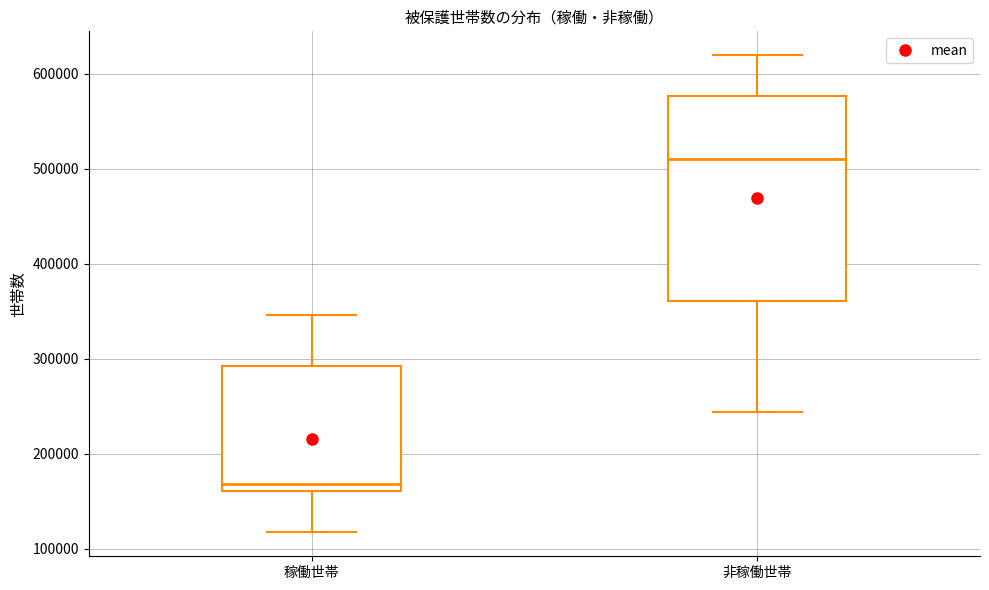

Reading left to right, read every box against the y-axis: the position of its median line, the range the box covers, and the ends of its whiskers. The values are not printed on the chart, so give them approximately, as read against the axis.

稼働世帯: median 170000, box 160000 to 290000, whiskers 120000 to 350000
非稼働世帯: median 510000, box 360000 to 580000, whiskers 240000 to 620000